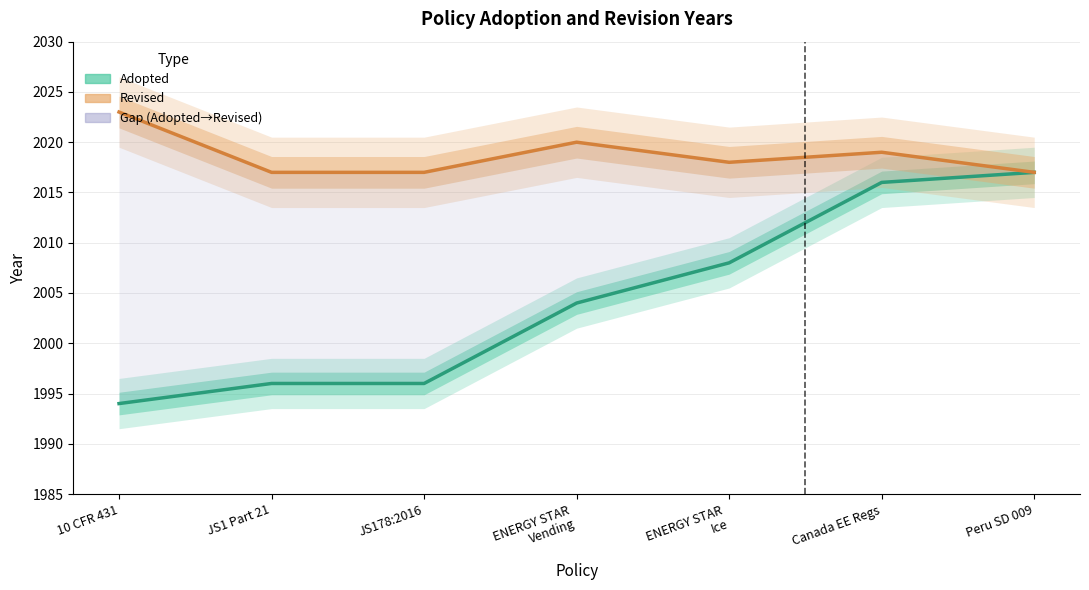

Reading left to right, extract all data points from this chart.

Adopted: 10 CFR 431=1994	JS1 Part 21=1996	JS178:2016=1996	ENERGY STAR
Vending=2004	ENERGY STAR
Ice=2008	Canada EE Regs=2016	Peru SD 009=2017
Revised: 10 CFR 431=2023	JS1 Part 21=2017	JS178:2016=2017	ENERGY STAR
Vending=2020	ENERGY STAR
Ice=2018	Canada EE Regs=2019	Peru SD 009=2017